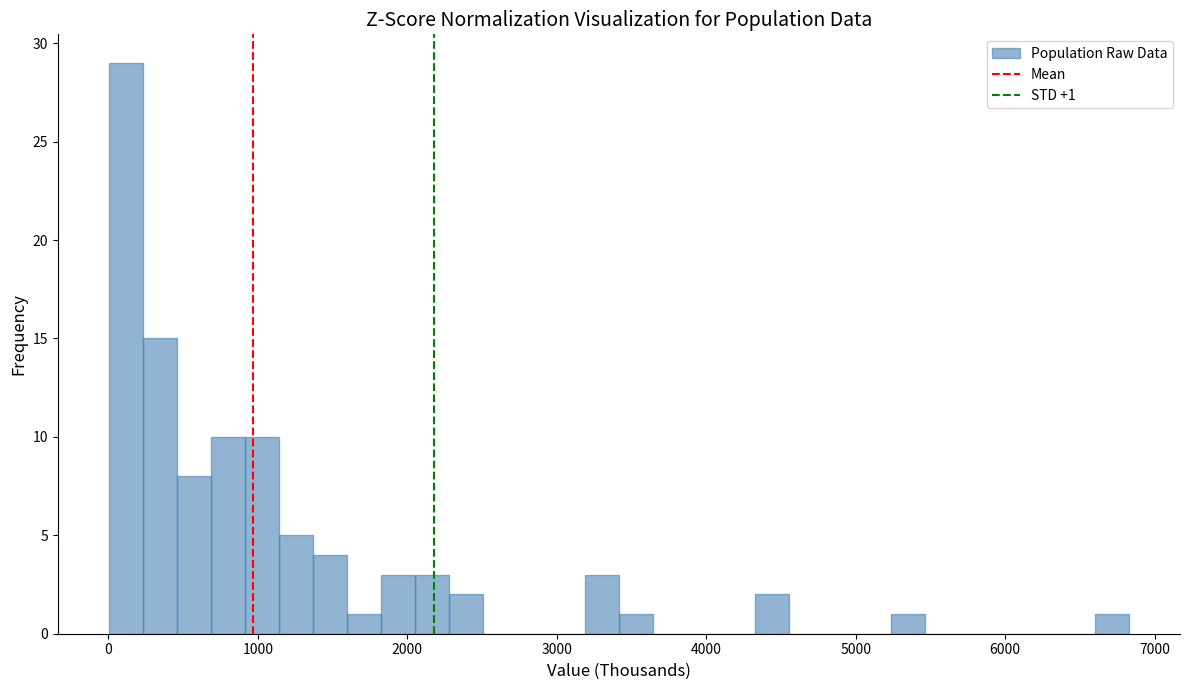

Read against the x-axis, roughly where is the centre of the tallest bar?

100